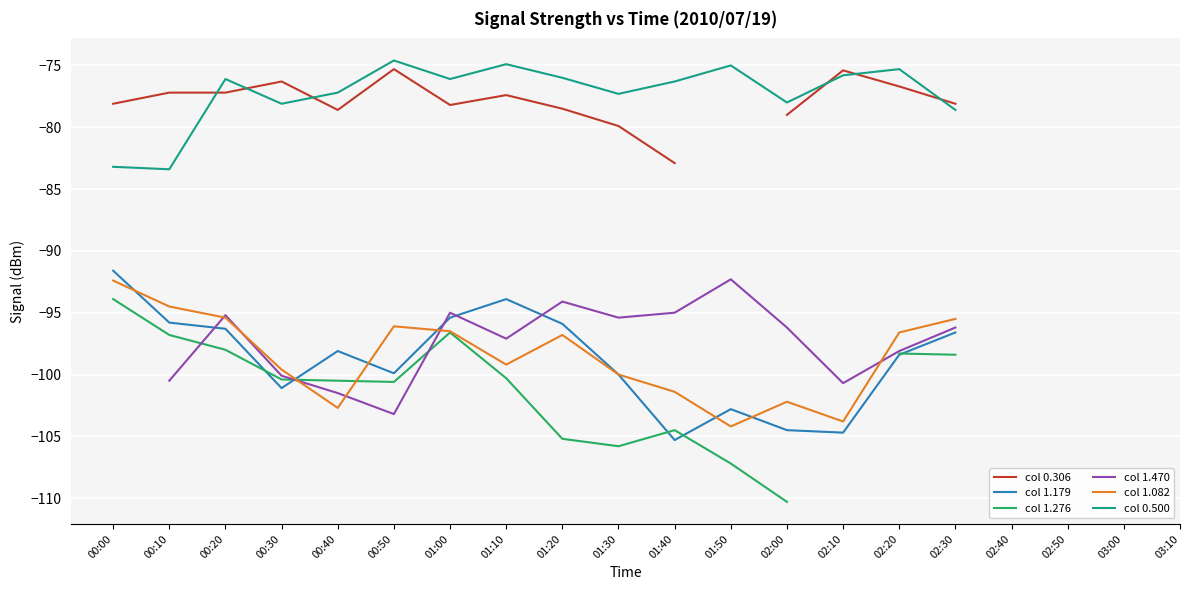

What is the sum of the col 0.500 values at 00:00 and 01:20?

-159.2